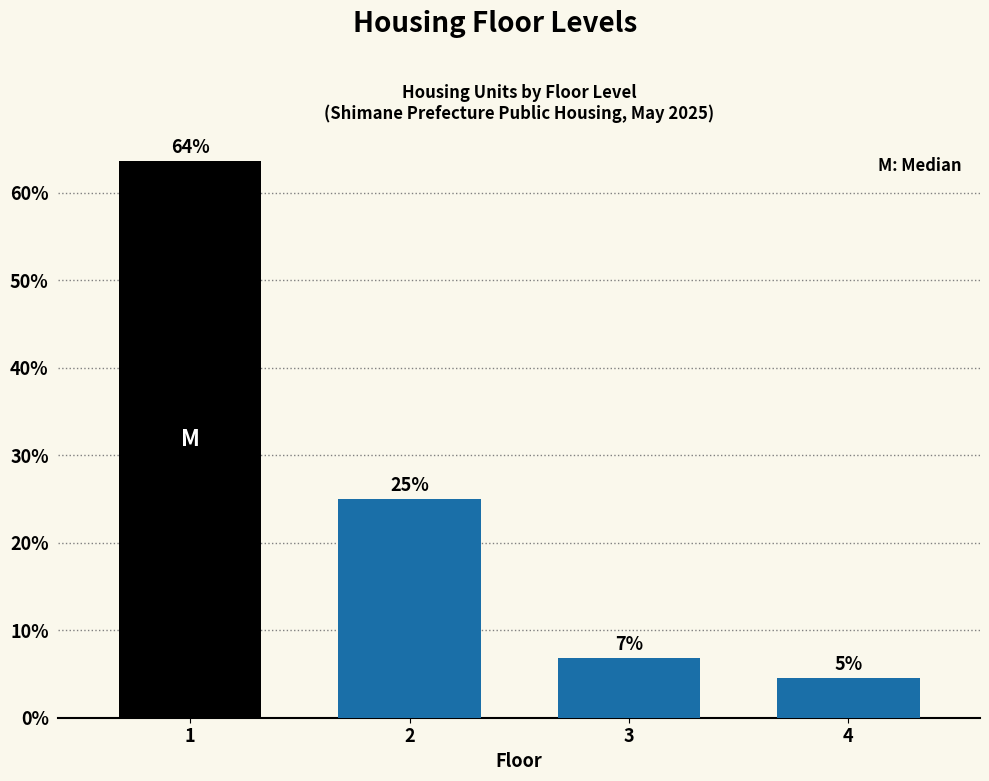

How many bars are there in total?

4